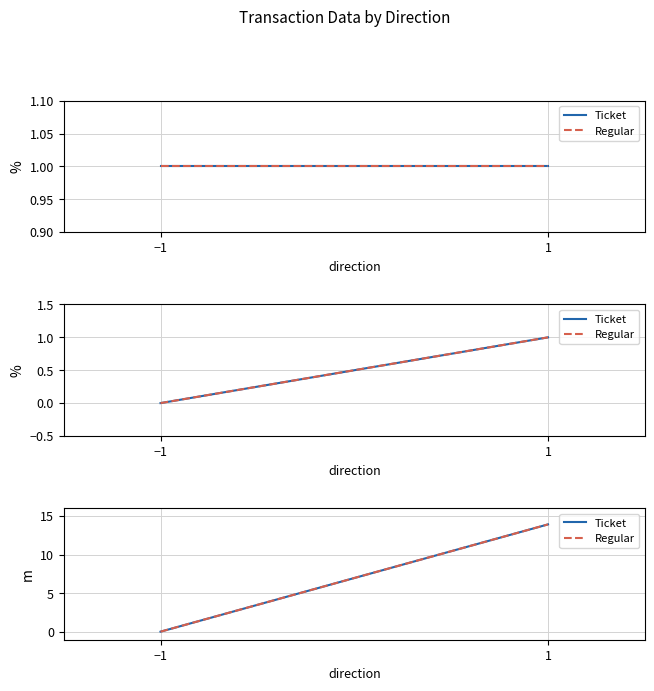

At which category does the chart reach its peak across all series?

1